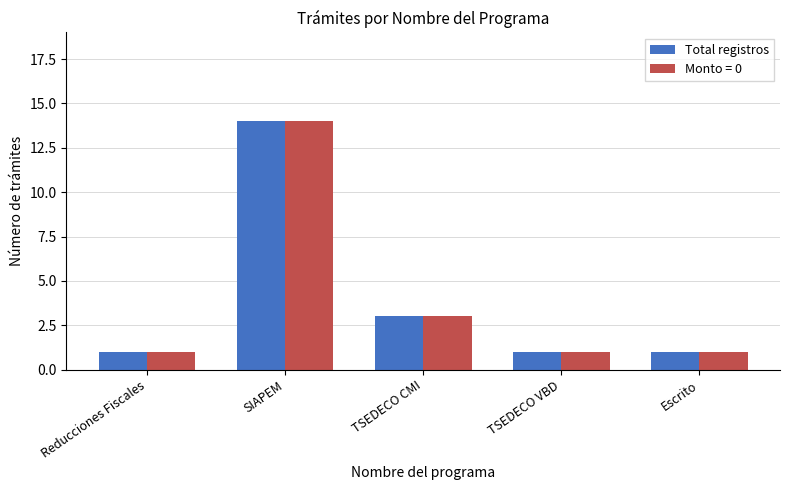

What is the difference between the maximum and minimum values in the Total registros series?

13